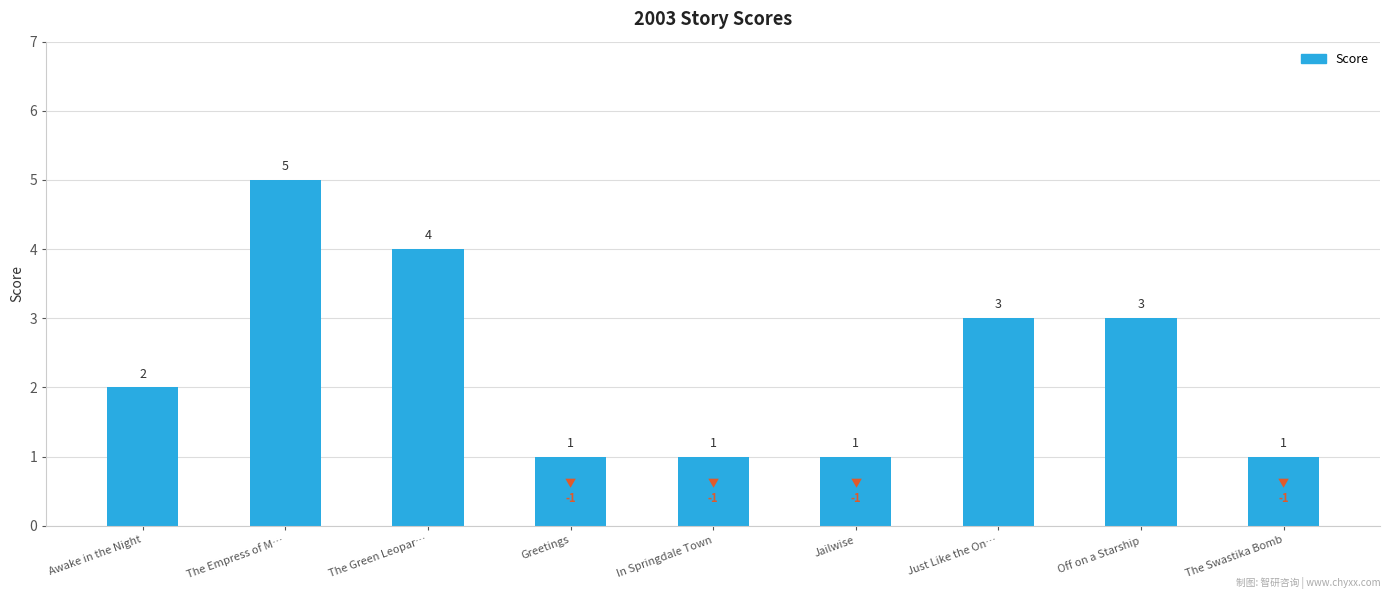

What position from the right is The Swastika Bomb?

1